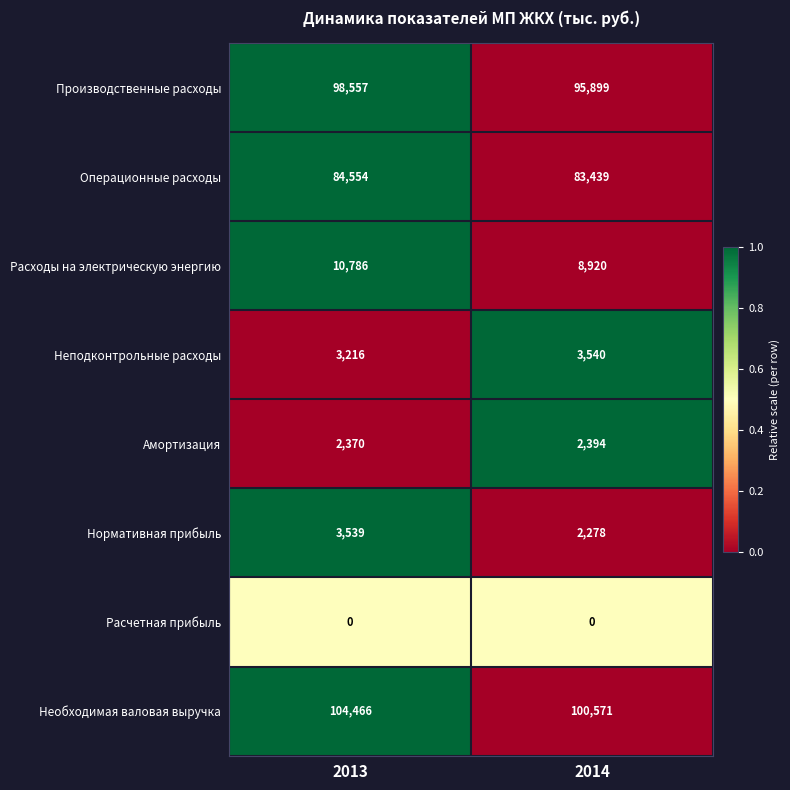

Rank the series by their maximum value, from lowest to highest.

Расчетная прибыль, Амортизация, Нормативная прибыль, Неподконтрольные расходы, Расходы на электрическую энергию, Операционные расходы, Производственные расходы, Необходимая валовая выручка